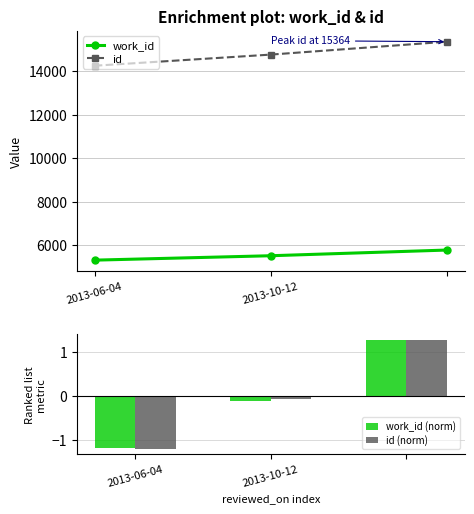

What is the average value of the work_id series?

5525